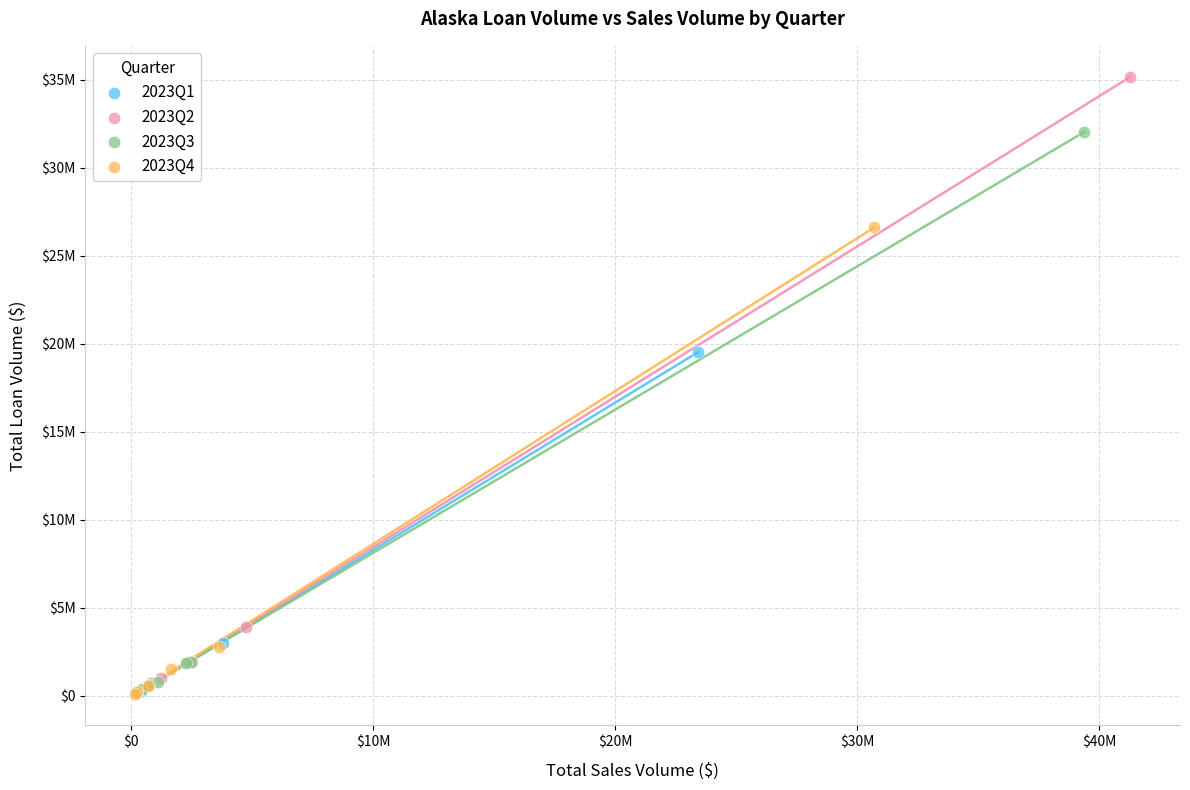

Which series has the widest spread of Y values?

2023Q2